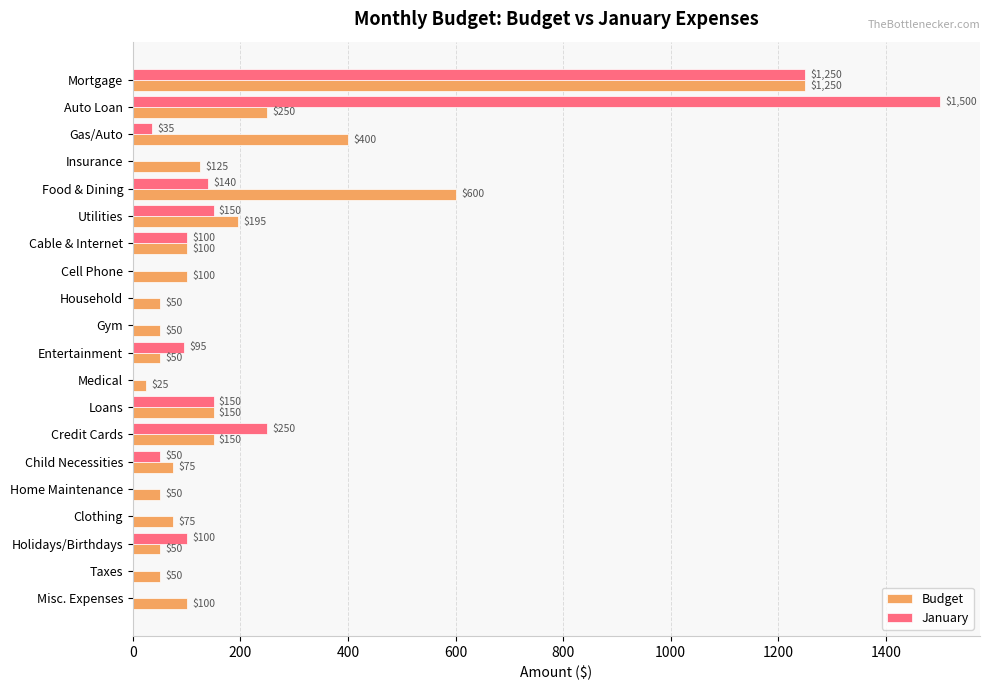

Between Credit Cards and Clothing, which series saw the biggest shift?

January